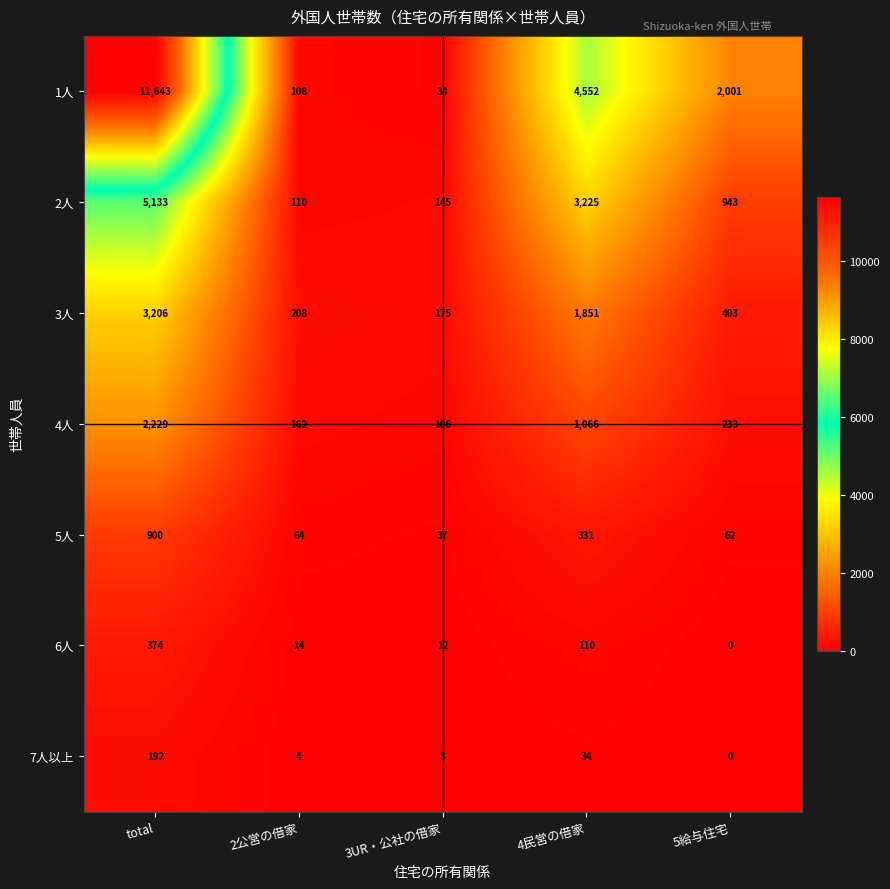

How many distinct data groups are displayed?

7